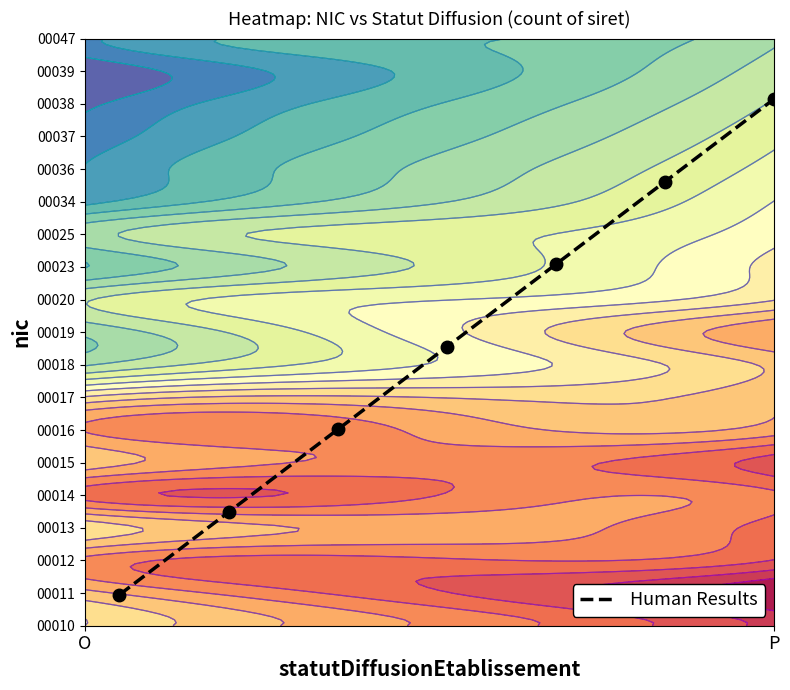

What is the average value?

8.5